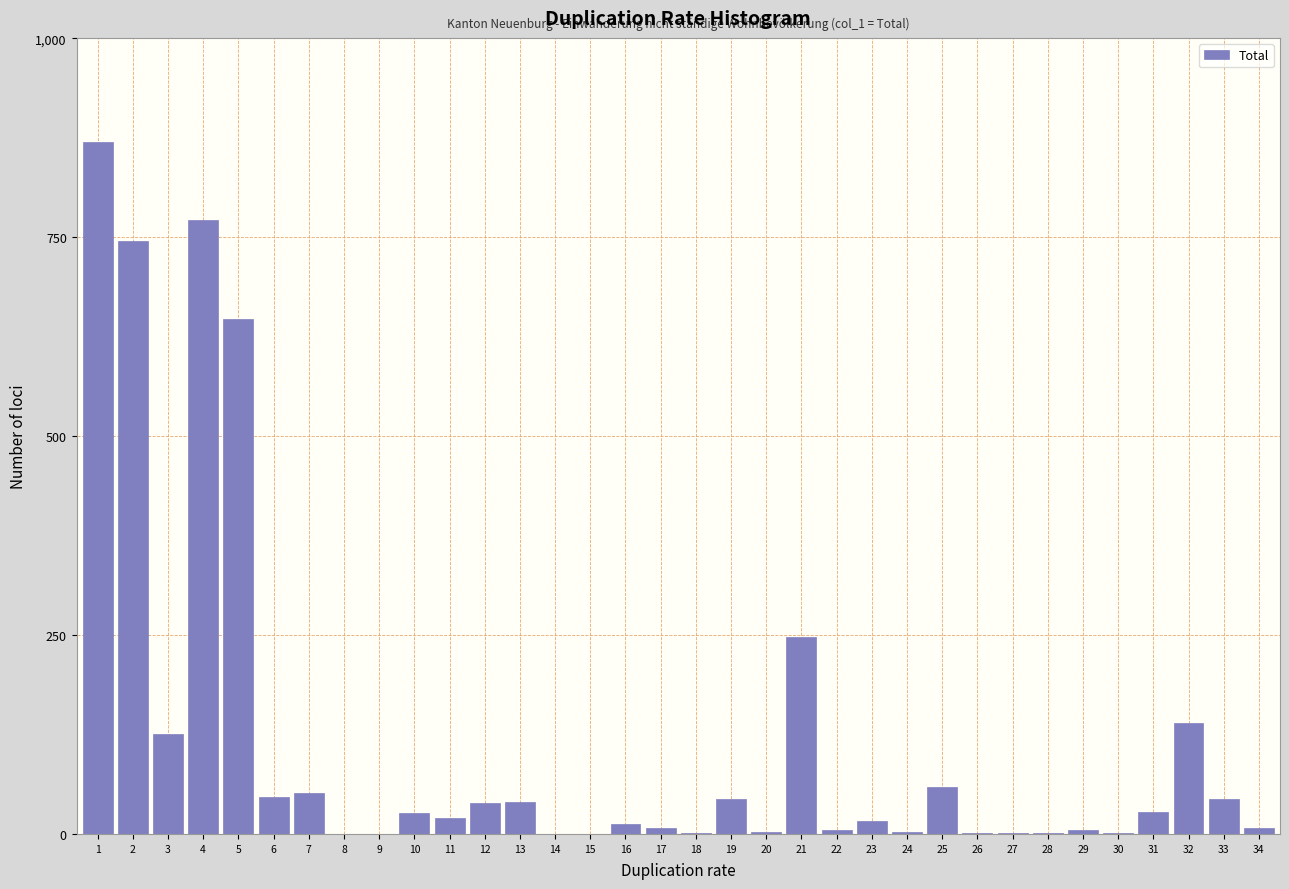

What is the sum of all values?

4006